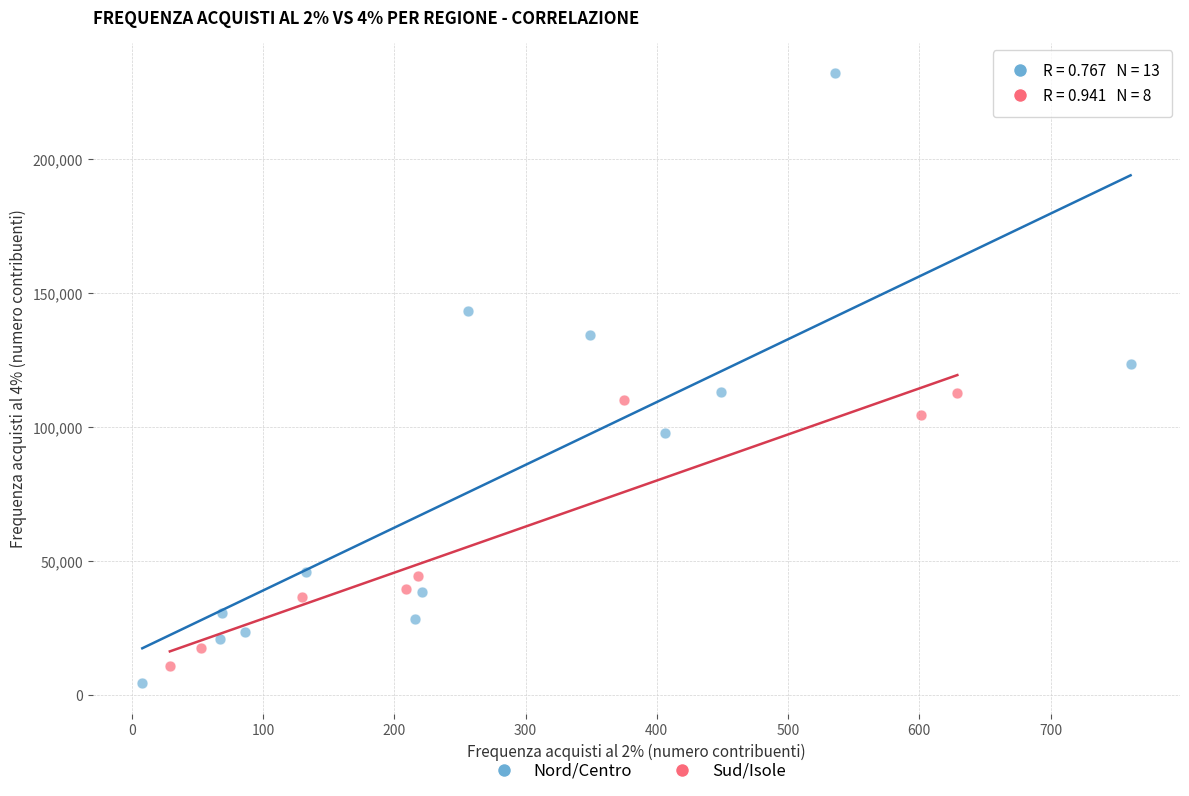

Which series reaches the maximum Y coordinate?

Nord/Centro